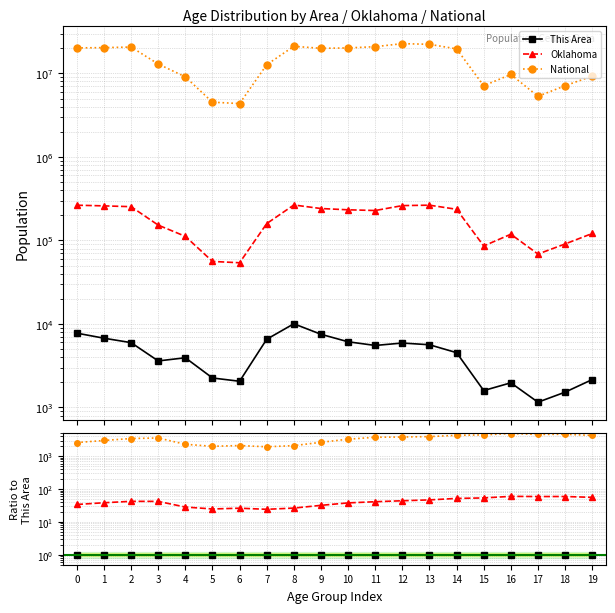

At which label does Oklahoma first exceed 42?

2